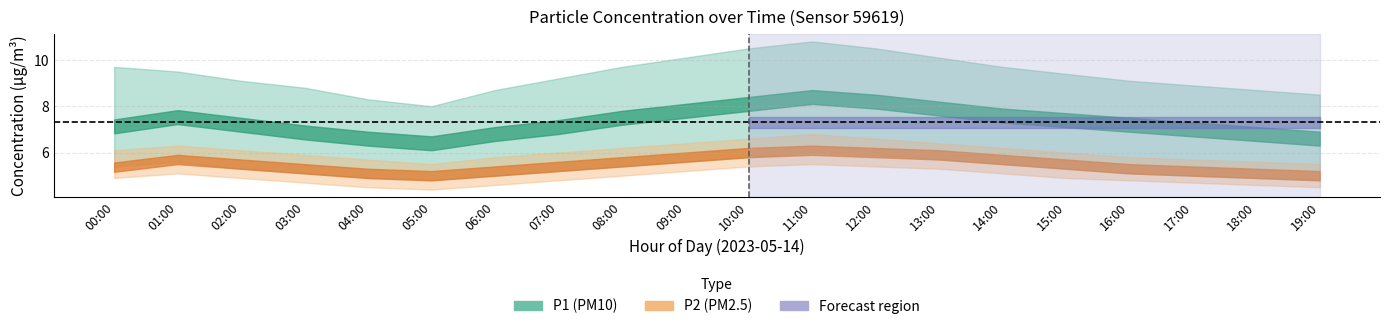

True or false: P2_upper and P1 cross at least once.

False